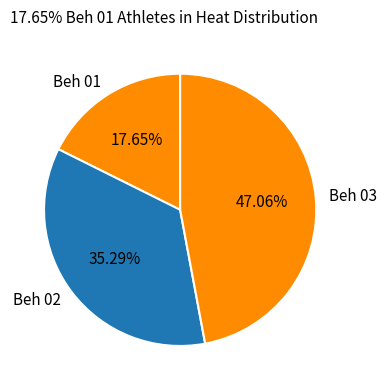

Is there any slice that represents more than half of the pie?

No